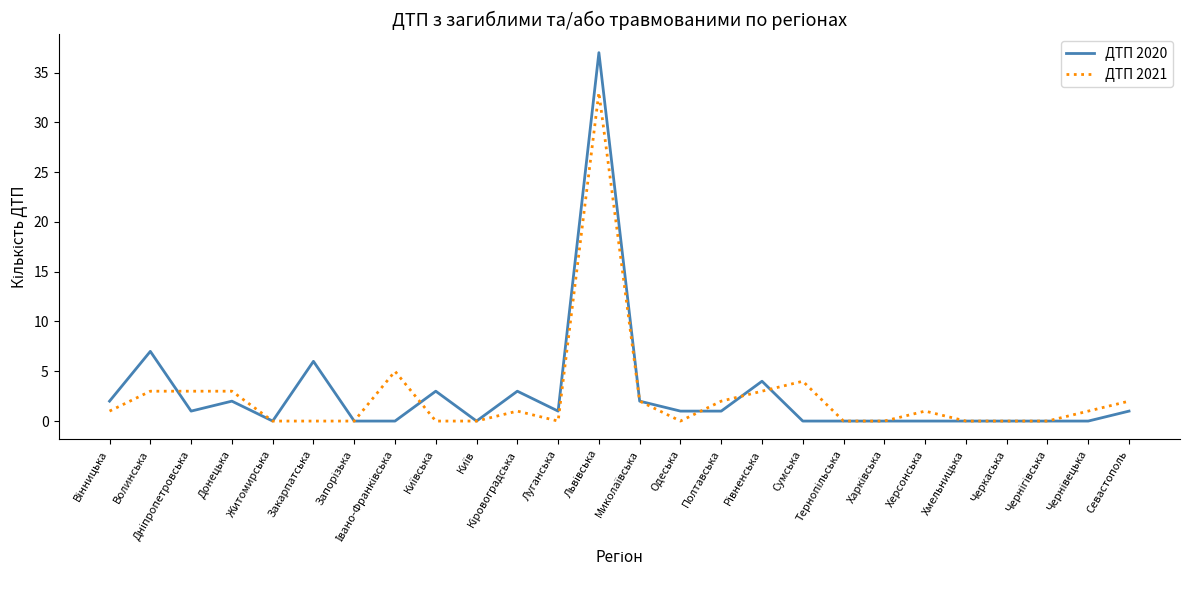

Reading right to left, what are all the values shown in this chart?

ДТП 2020: 1	0	0	0	0	0	0	0	0	4	1	1	2	37	1	3	0	3	0	0	6	0	2	1	7	2
ДТП 2021: 2	1	0	0	0	1	0	0	4	3	2	0	2	33	0	1	0	0	5	0	0	0	3	3	3	1